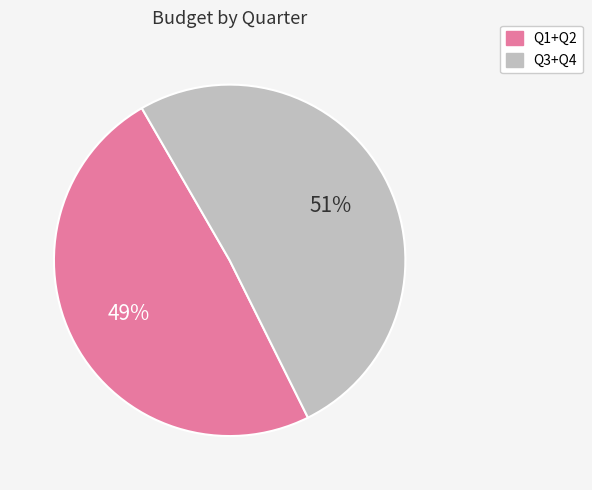

Is there any slice that represents more than half of the pie?

Yes